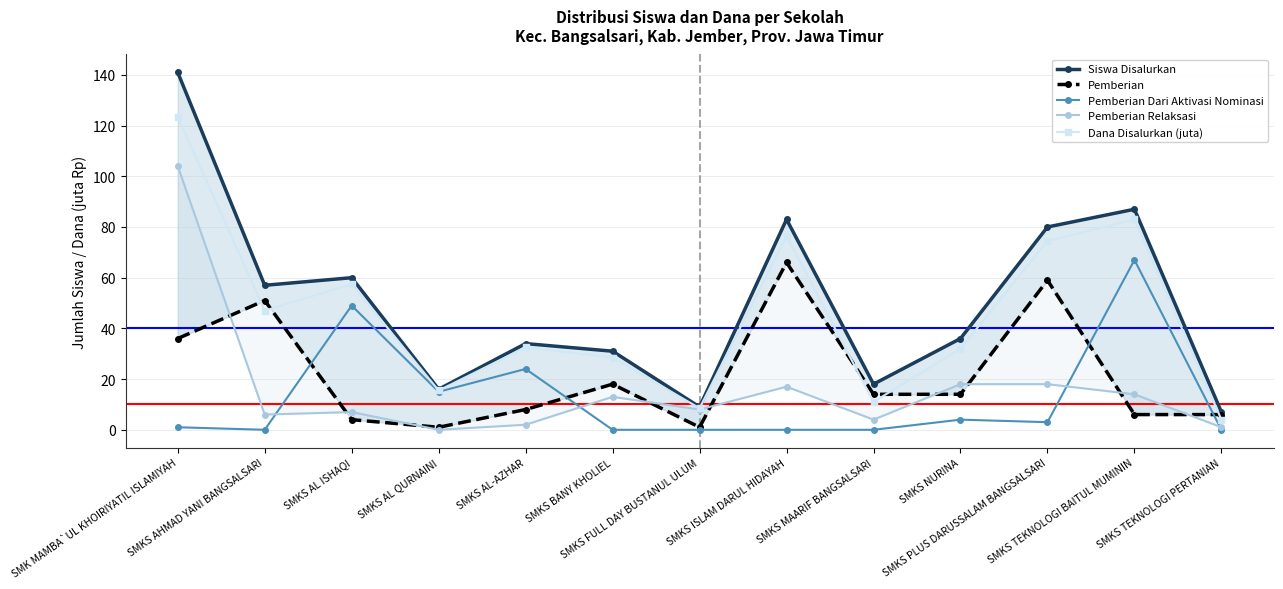

Reading left to right, extract all data points from this chart.

Siswa Disalurkan: 141.0	57.0	60.0	16.0	34.0	31.0	9.0	83.0	18.0	36.0	80.0	87.0	7.0
Pemberian: 36.0	51.0	4.0	1.0	8.0	18.0	1.0	66.0	14.0	14.0	59.0	6.0	6.0
Pemberian Dari Aktivasi Nominasi: 1.0	0.0	49.0	15.0	24.0	0.0	0.0	0.0	0.0	4.0	3.0	67.0	0.0
Pemberian Relaksasi: 104.0	6.0	7.0	0.0	2.0	13.0	8.0	17.0	4.0	18.0	18.0	14.0	1.0
Dana Disalurkan (juta): 123.5	47.0	57.5	15.5	32.5	28.5	8.5	76.5	11.0	32.0	74.5	83.0	4.0